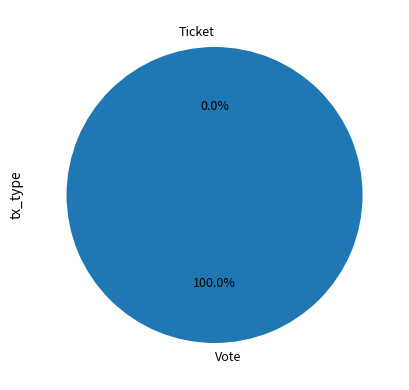

Is the sum of Ticket and Vote greater than half?

Yes